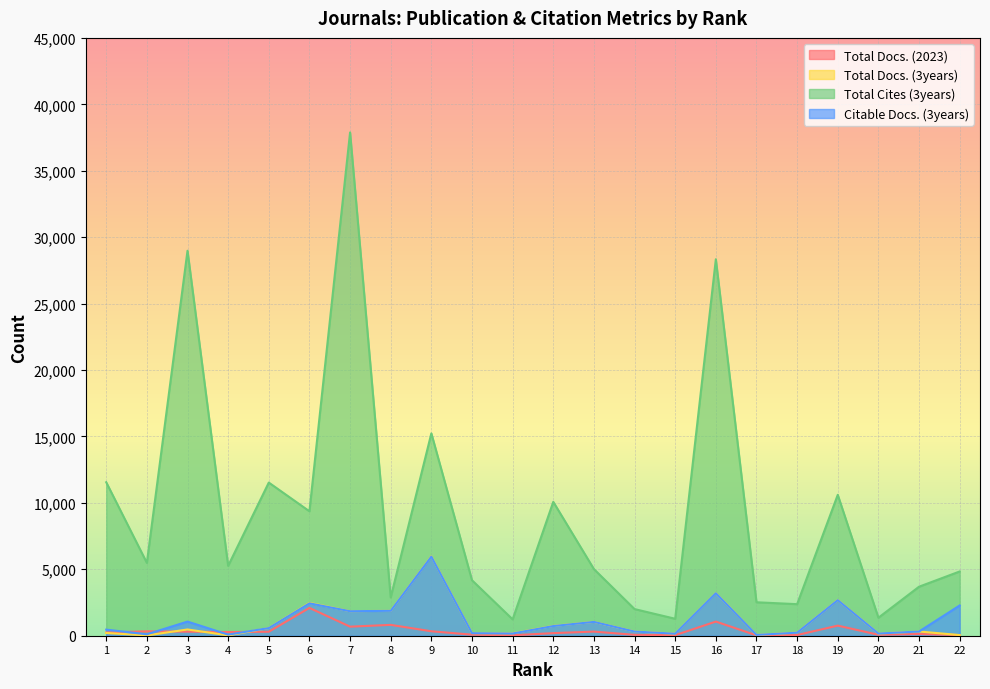

True or false: Citable Docs. (3years) has more than 1 points higher than both neighbors.

True